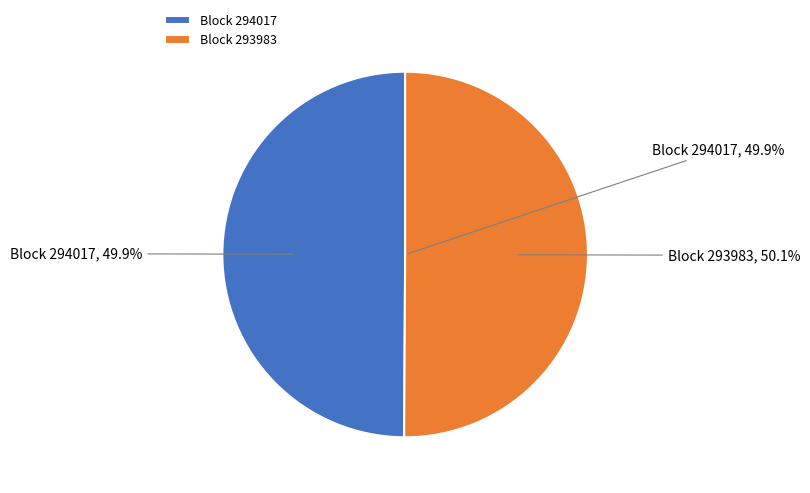

To the nearest percent, what is the combined percentage of 294017 and 293983?

100%